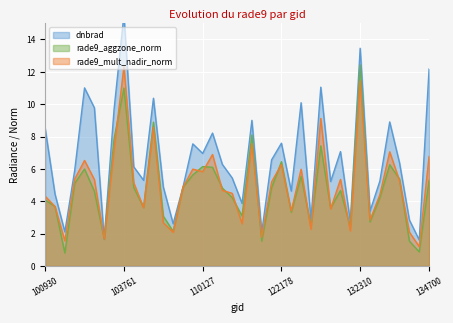

How many data points does each series have?

40